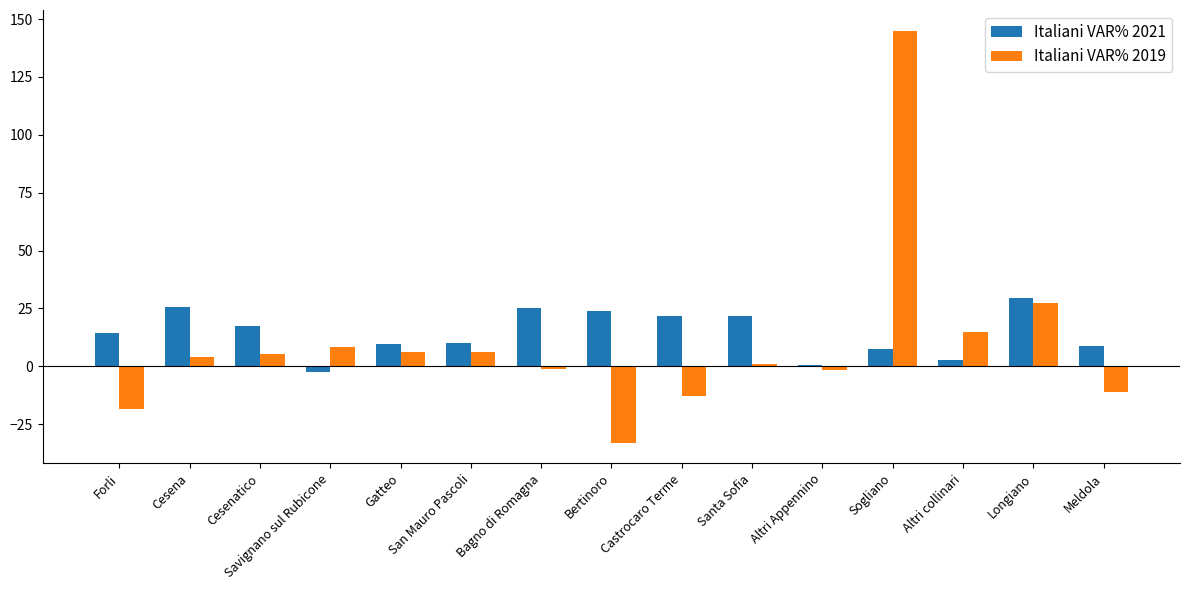

At how many categories does at least one series exceed 104?

1